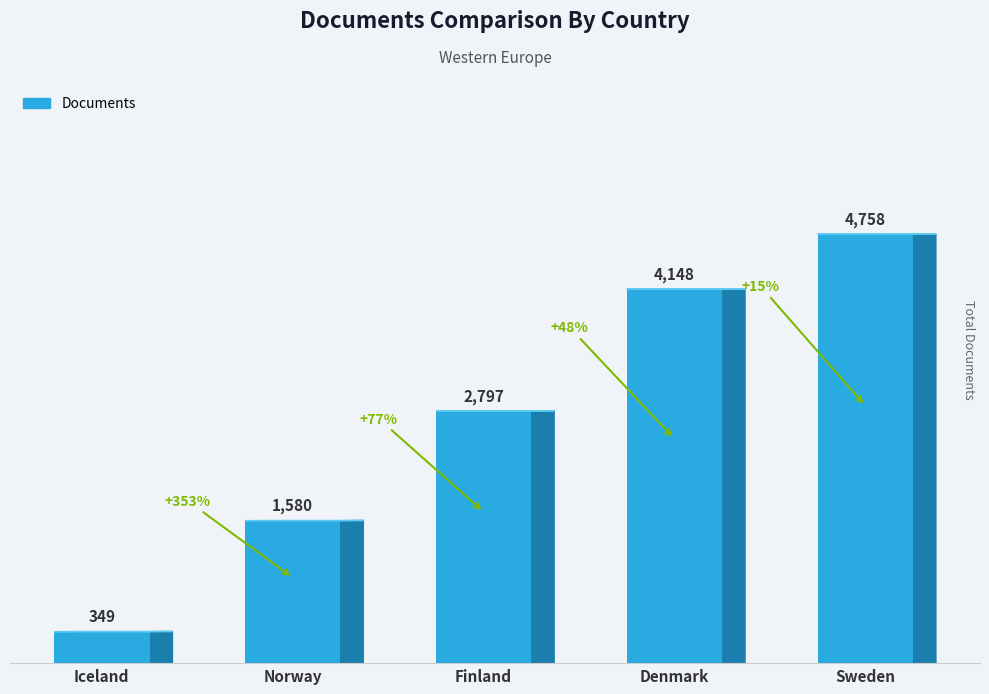

What is the value of the 1st bar from the left?

349